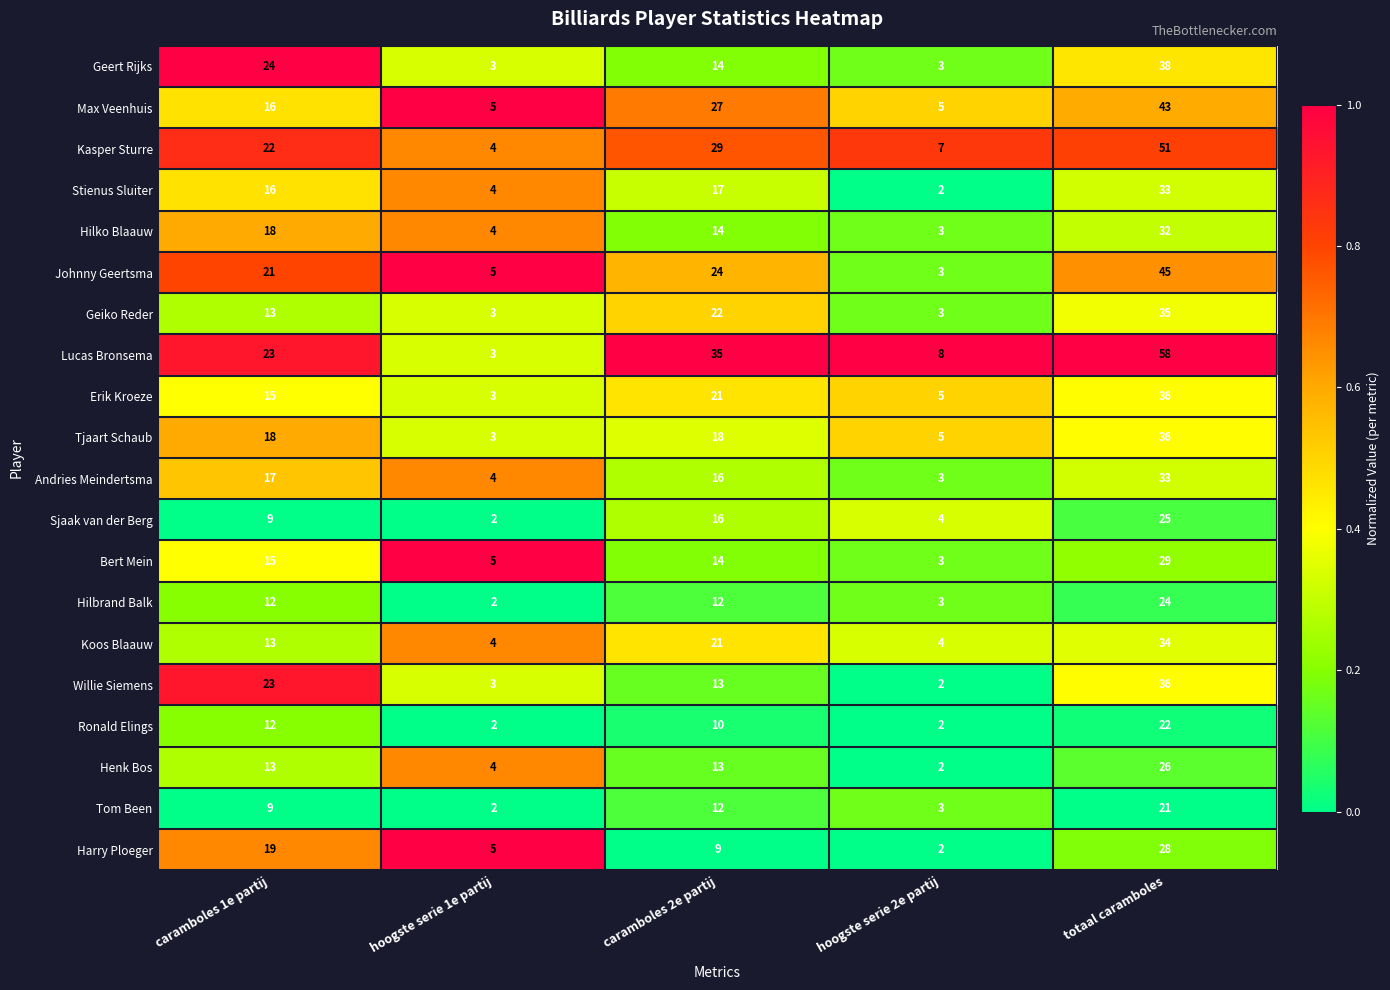

Is the value of Hilko Blaauw at hoogste serie 1e partij greater than the value of Harry Ploeger at totaal caramboles?

No